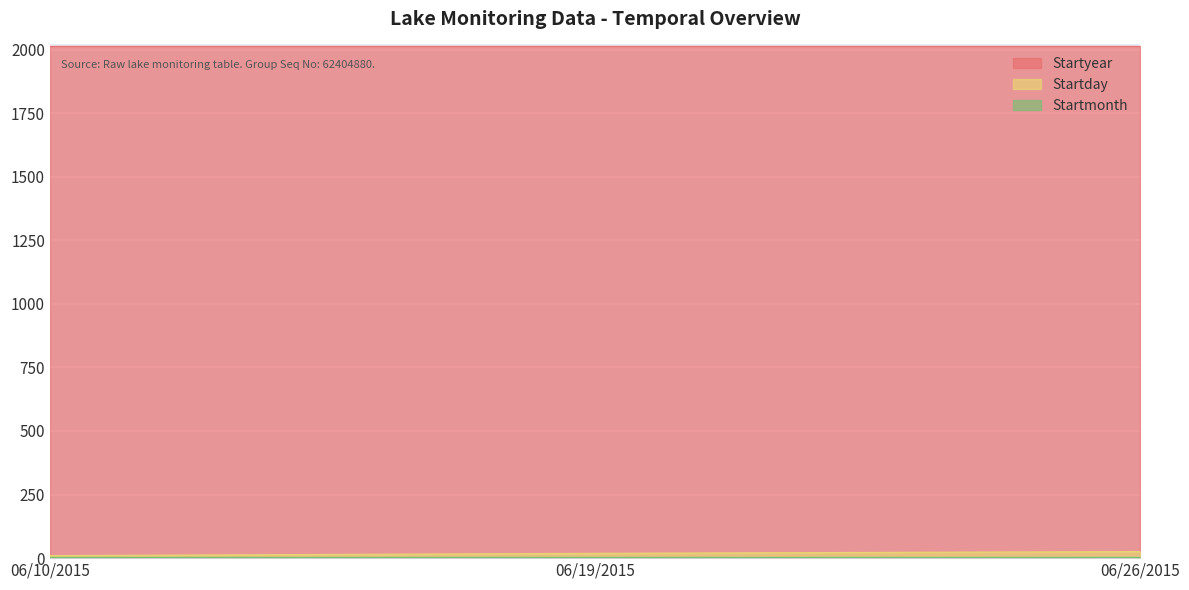

What is the label of the 2nd point from the right?

06/19/2015